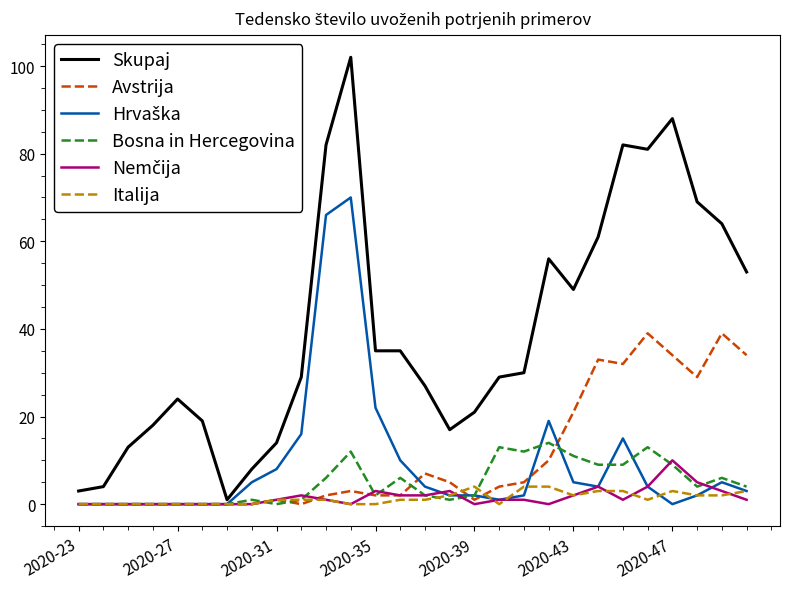

Which series has the largest range (max minus min)?

Skupaj